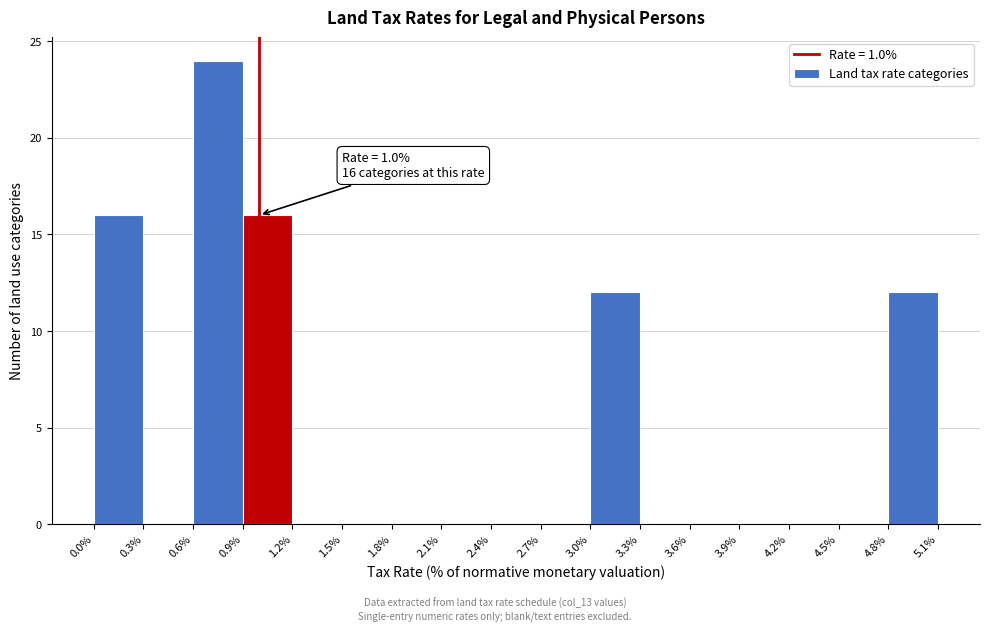

Which range on the x-axis has the tallest bar?

0.6% to 0.9%